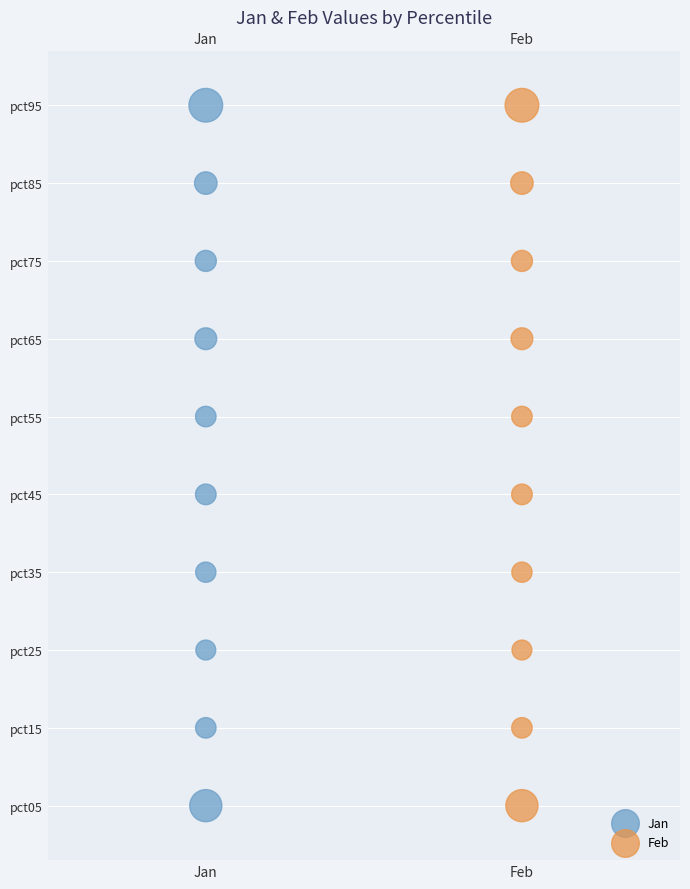

What are all the series names shown in the legend?

Jan, Feb